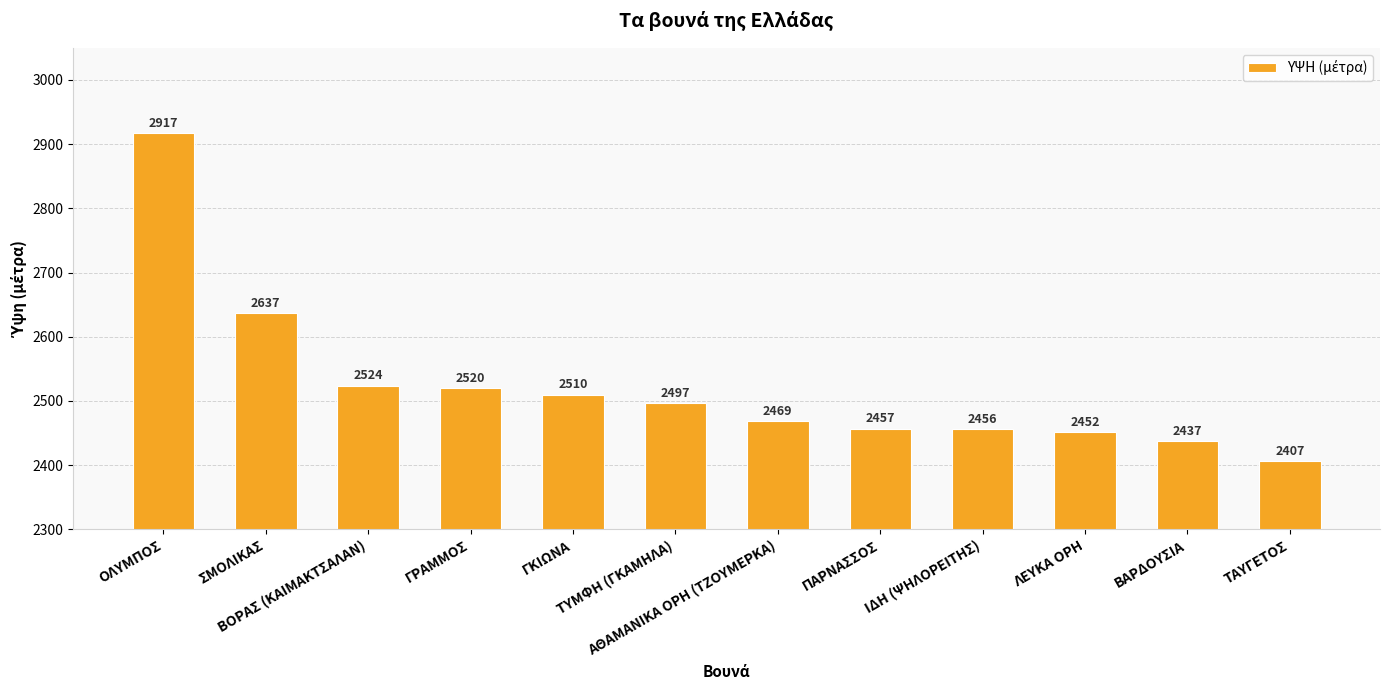

Which has a higher value, ΙΔΗ (ΨΗΛΟΡΕΙΤΗΣ) or ΛΕΥΚΑ ΟΡΗ?

ΙΔΗ (ΨΗΛΟΡΕΙΤΗΣ)